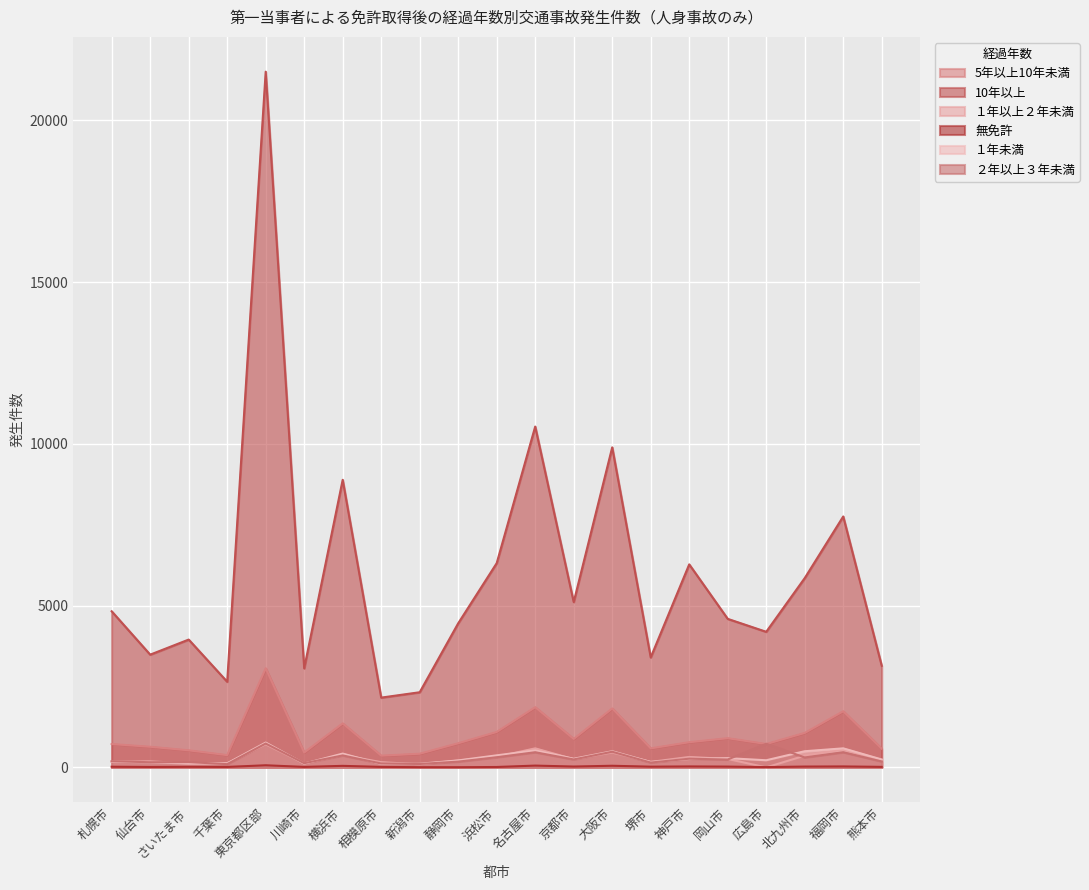

What is the difference between the １年以上２年未満 values at 福岡市 and 東京都区部?

160